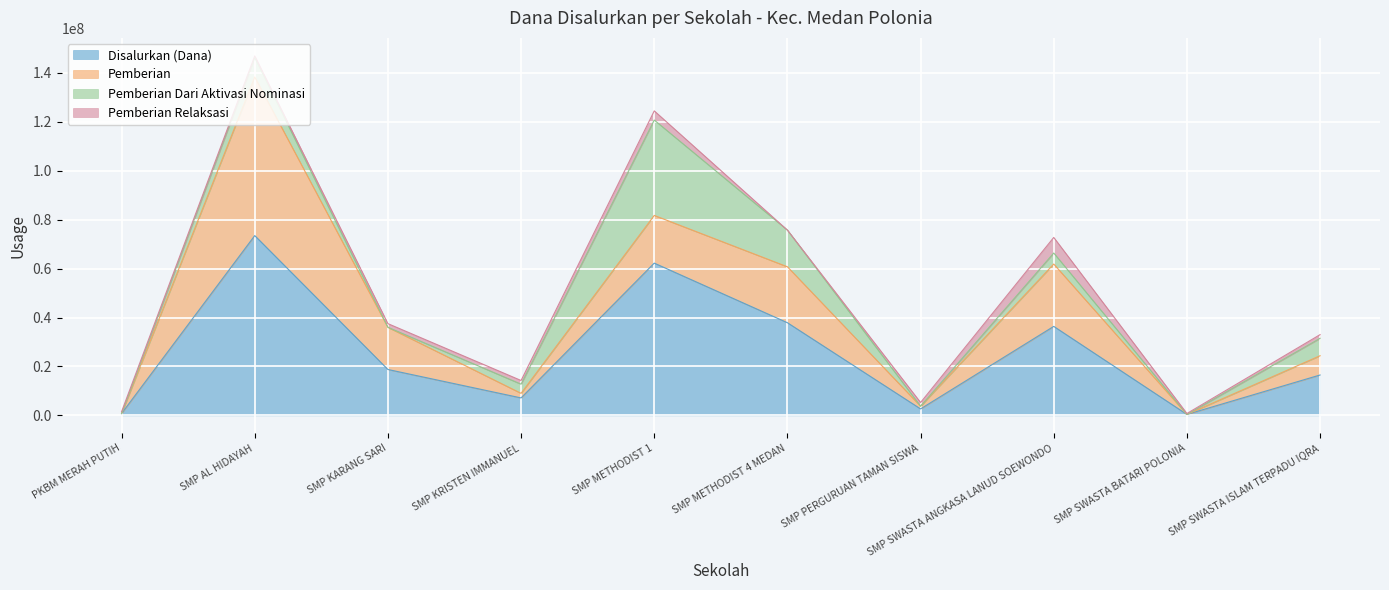

In Disalurkan (Dana), how many points are lower than both neighbors (excluding endpoints)?

3